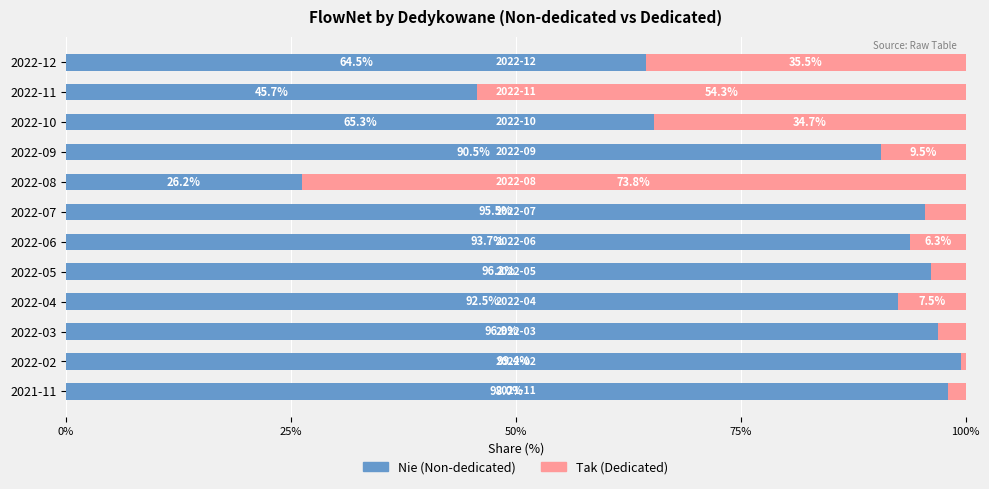

What is the difference between the second highest and minimum values in the Nie (Non-dedicated) series?

71.8